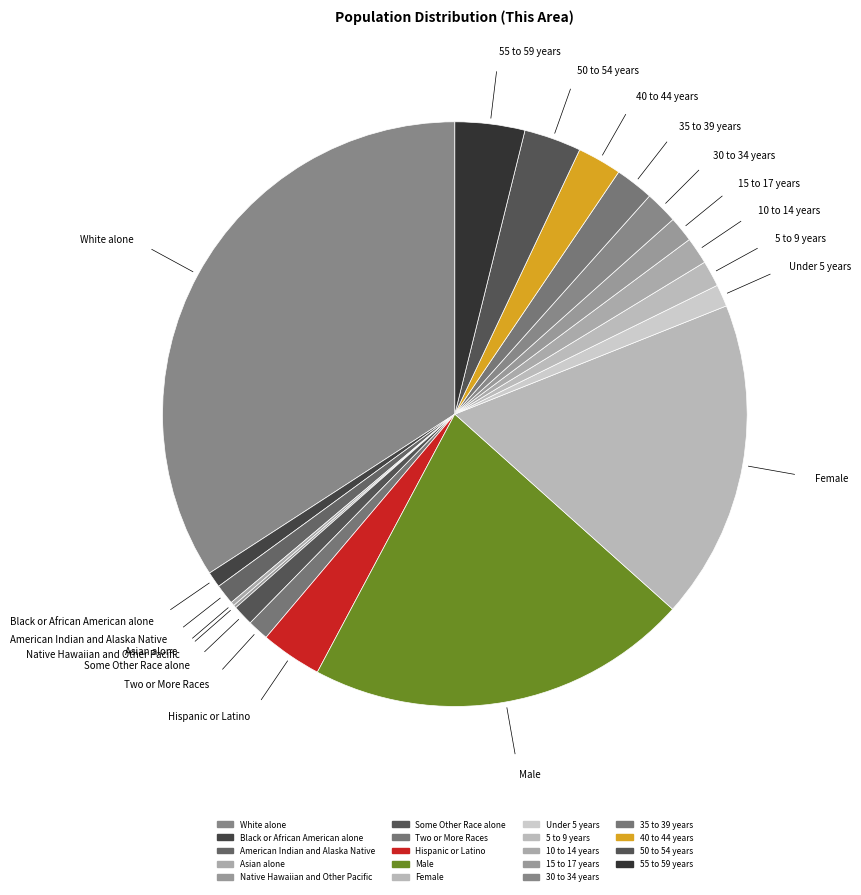

What is the change in value from Native Hawaiian and Other Pacific to 35 to 39 years?

+74